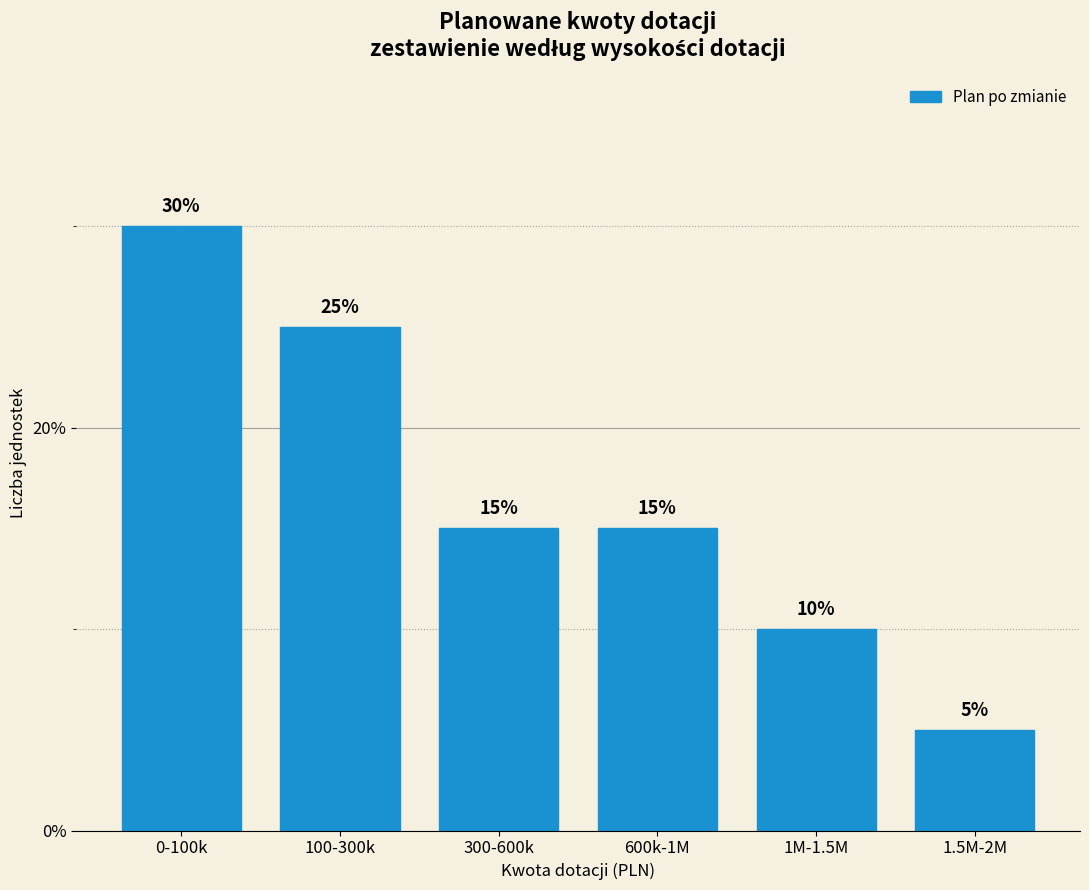

Reading left to right, list all the values displayed in this chart.

30	25	15	15	10	5